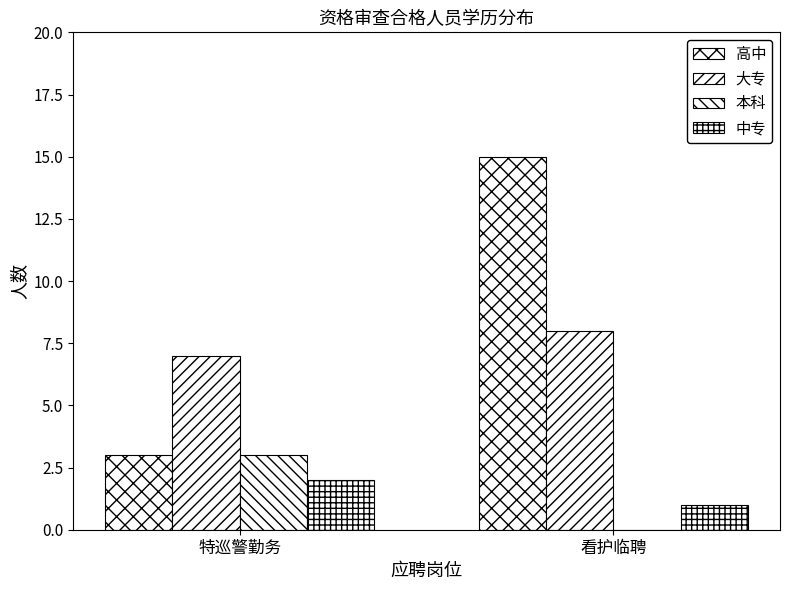

Is the value of 高中 at 特巡警勤务 greater than the value of 中专 at 特巡警勤务?

Yes